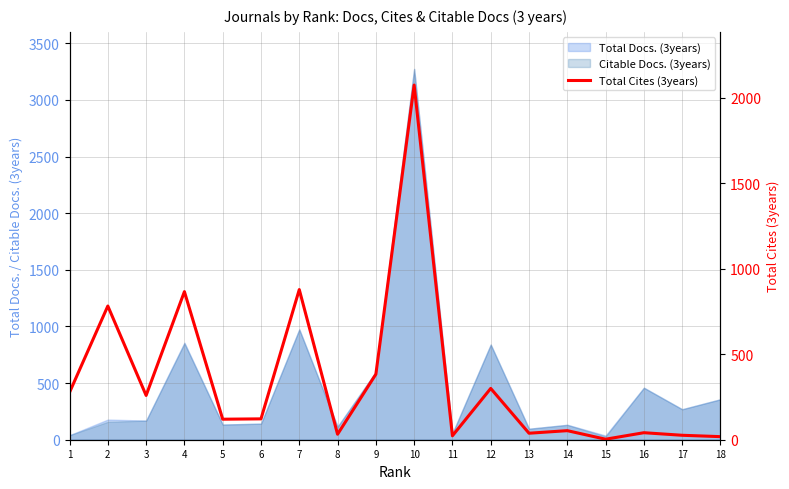

How many data points are above 122?

8